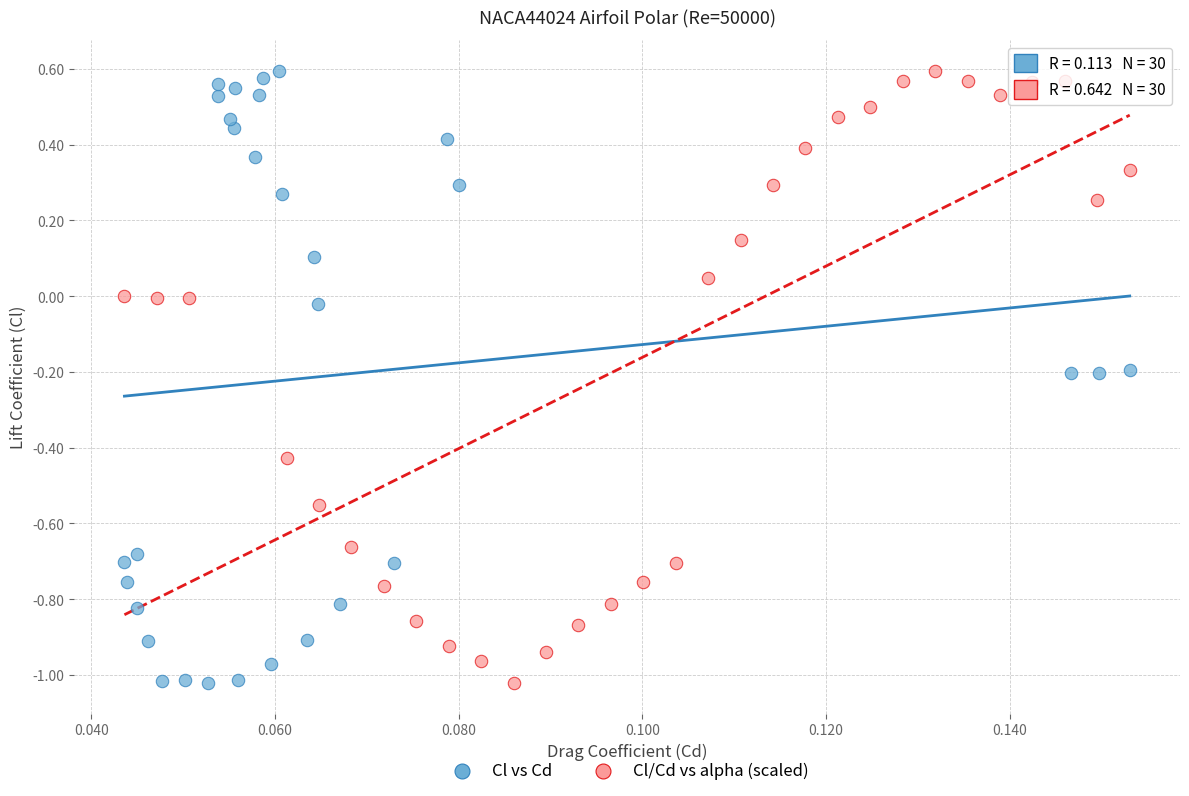

What are all the series names shown in the legend?

Cl vs Cd, Cl/Cd vs alpha (scaled)